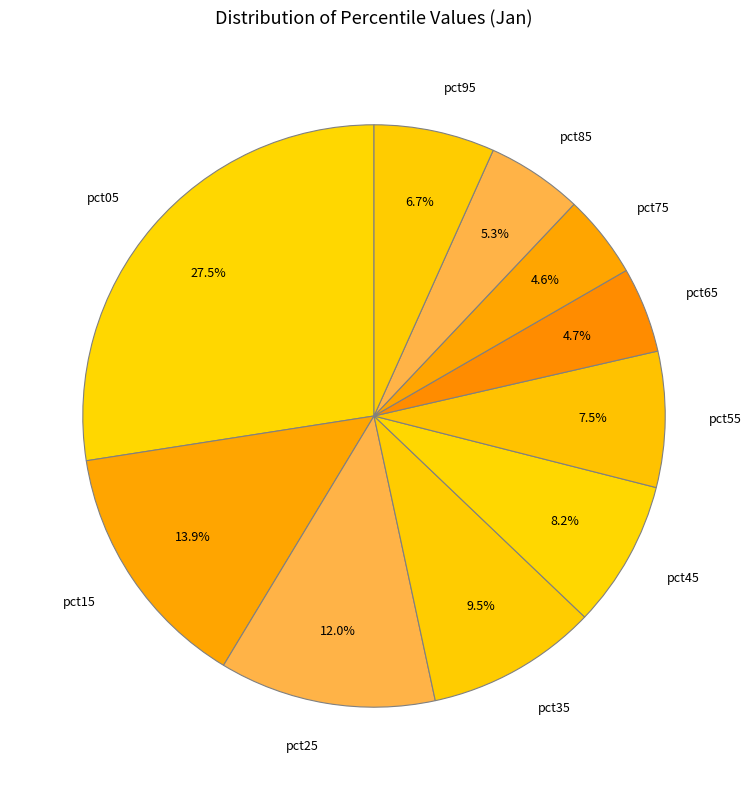

What portion of the pie excludes pct45?

91.8%